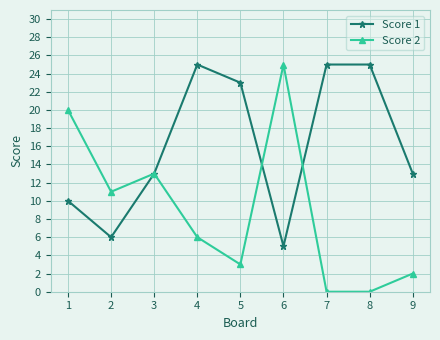

What is the maximum value for Score 1?

25